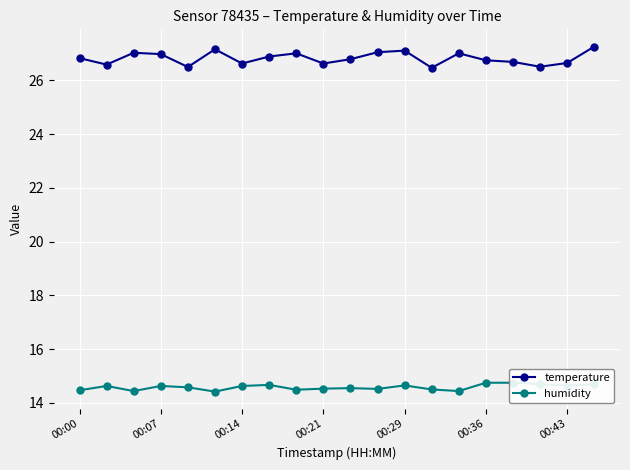

What is the highest value of the temperature series?

27.3